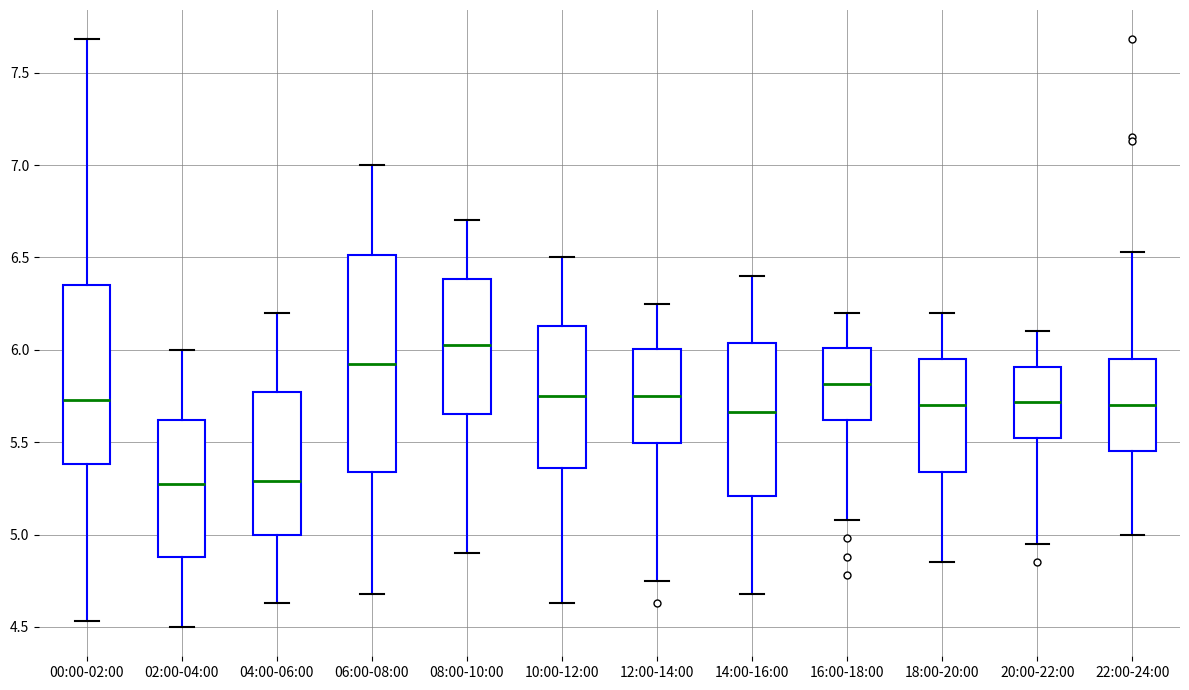

Reading left to right, transcribe this box plot: for each box, give where its median line is, the range the box spans, and where its two whiskers end, as read against the y-axis. The values are not printed on the chart, so give them approximately, as read against the axis.

00:00-02:00: median 5.75, box 5.40 to 6.35, whiskers 4.55 to 7.70
02:00-04:00: median 5.30, box 4.90 to 5.60, whiskers 4.50 to 6.00
04:00-06:00: median 5.30, box 5.00 to 5.75, whiskers 4.65 to 6.20
06:00-08:00: median 5.95, box 5.35 to 6.50, whiskers 4.70 to 7.00
08:00-10:00: median 6.05, box 5.65 to 6.40, whiskers 4.90 to 6.70
10:00-12:00: median 5.75, box 5.35 to 6.15, whiskers 4.65 to 6.50
12:00-14:00: median 5.75, box 5.50 to 6.00, whiskers 4.75 to 6.25
14:00-16:00: median 5.65, box 5.20 to 6.05, whiskers 4.70 to 6.40
16:00-18:00: median 5.80, box 5.60 to 6.00, whiskers 5.10 to 6.20
18:00-20:00: median 5.70, box 5.35 to 5.95, whiskers 4.85 to 6.20
20:00-22:00: median 5.70, box 5.50 to 5.90, whiskers 4.95 to 6.10
22:00-24:00: median 5.70, box 5.45 to 5.95, whiskers 5.00 to 6.55